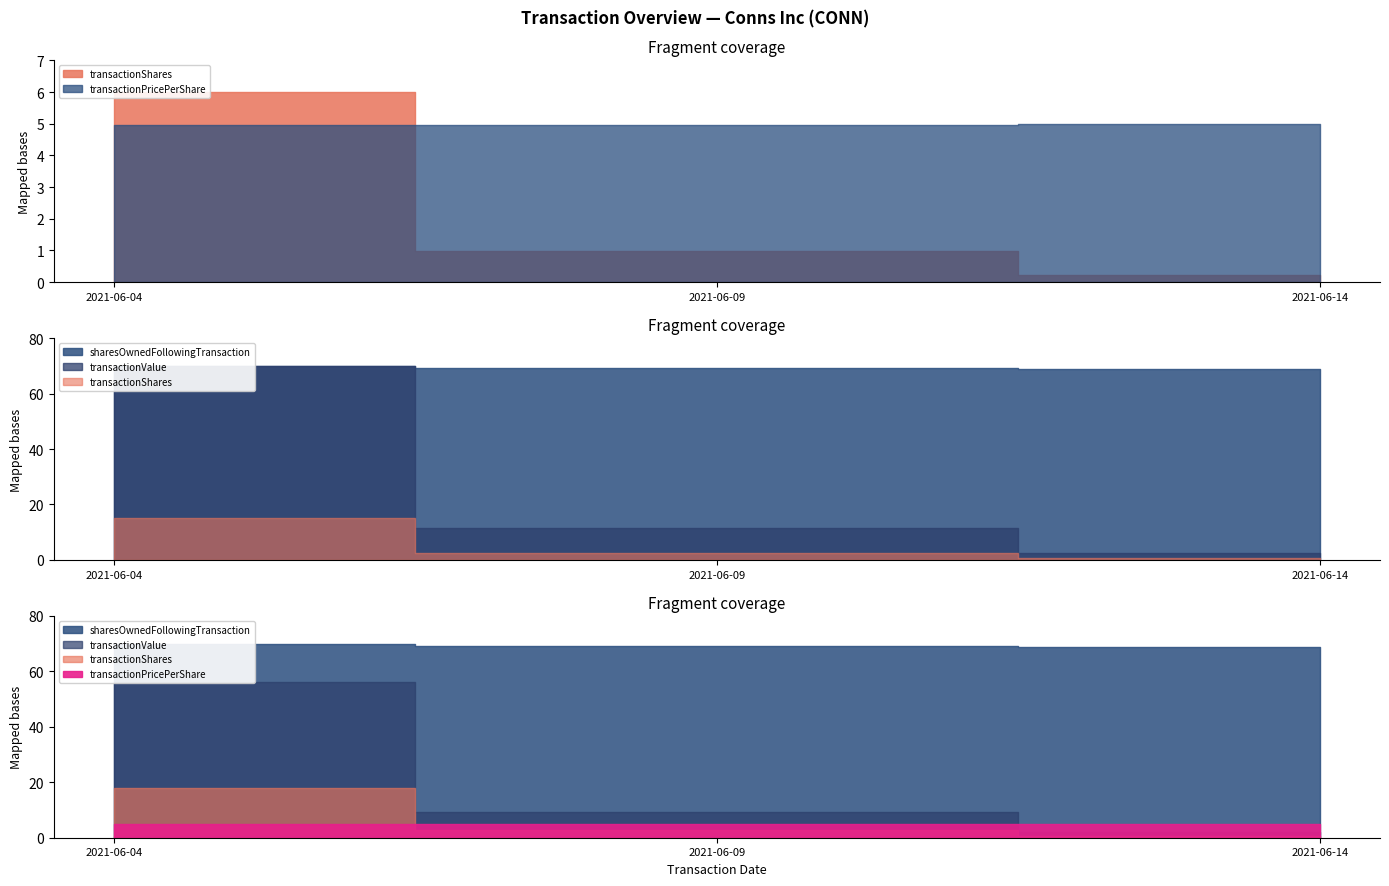

Which has a higher value, 2021-06-04 or 2021-06-09?

2021-06-04